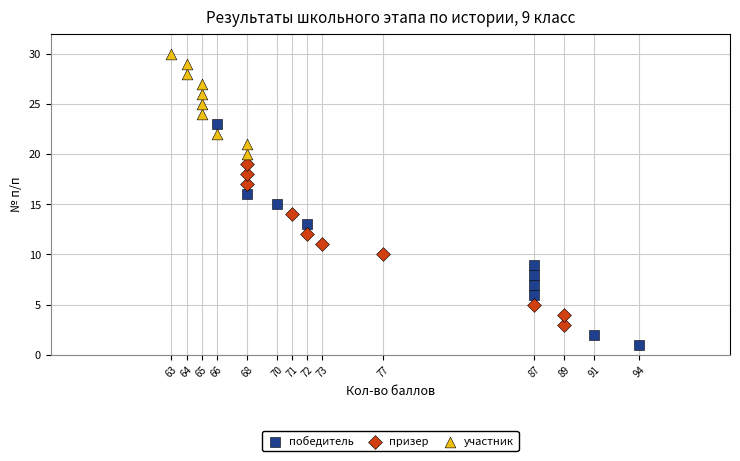

Which series reaches the minimum Y coordinate?

победитель